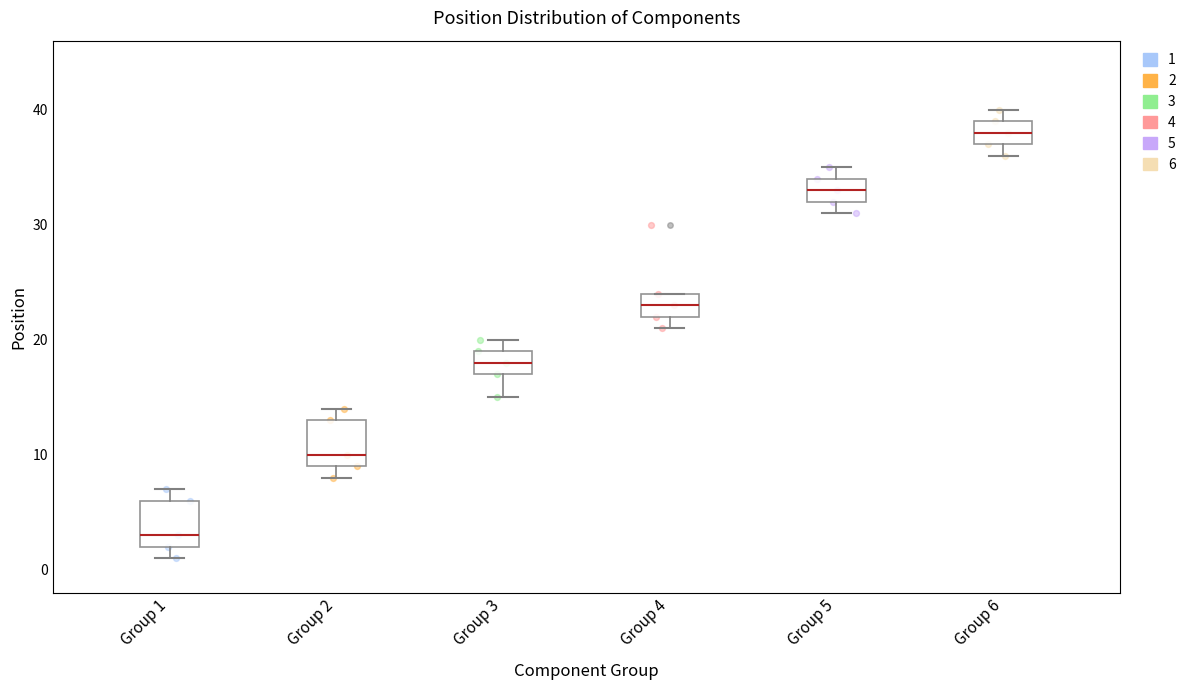

Reading left to right, read every box against the y-axis: the position of its median line, the range the box covers, and the ends of its whiskers. The values are not printed on the chart, so give them approximately, as read against the axis.

Group 1: median 3, box 2 to 6, whiskers 1 to 7
Group 2: median 10, box 9 to 13, whiskers 8 to 14
Group 3: median 18, box 17 to 19, whiskers 15 to 20
Group 4: median 23, box 22 to 24, whiskers 21 to 24
Group 5: median 33, box 32 to 34, whiskers 31 to 35
Group 6: median 38, box 37 to 39, whiskers 36 to 40